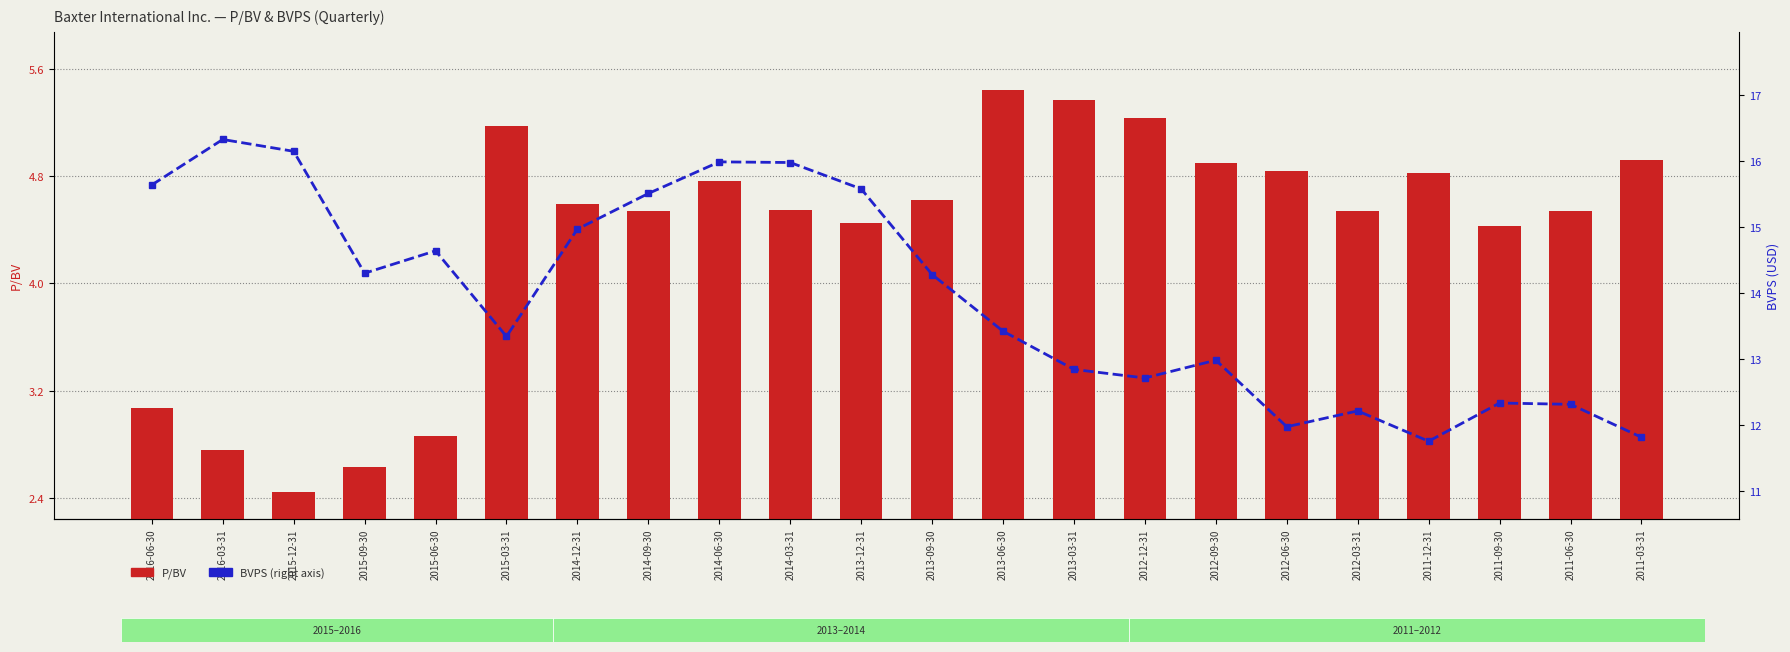

Reading left to right, list all the values displayed in this chart.

P/BV: 2016-06-30=3.1	2016-03-31=2.8	2015-12-31=2.4	2015-09-30=2.6	2015-06-30=2.9	2015-03-31=5.2	2014-12-31=4.6	2014-09-30=4.5	2014-06-30=4.8	2014-03-31=4.5	2013-12-31=4.5	2013-09-30=4.6	2013-06-30=5.4	2013-03-31=5.4	2012-12-31=5.2	2012-09-30=4.9	2012-06-30=4.8	2012-03-31=4.5	2011-12-31=4.8	2011-09-30=4.4	2011-06-30=4.5	2011-03-31=4.9
BVPS: 2016-06-30=15.6	2016-03-31=16.3	2015-12-31=16.1	2015-09-30=14.3	2015-06-30=14.6	2015-03-31=13.3	2014-12-31=15.0	2014-09-30=15.5	2014-06-30=16.0	2014-03-31=16.0	2013-12-31=15.6	2013-09-30=14.3	2013-06-30=13.4	2013-03-31=12.8	2012-12-31=12.7	2012-09-30=13.0	2012-06-30=12.0	2012-03-31=12.2	2011-12-31=11.8	2011-09-30=12.3	2011-06-30=12.3	2011-03-31=11.8